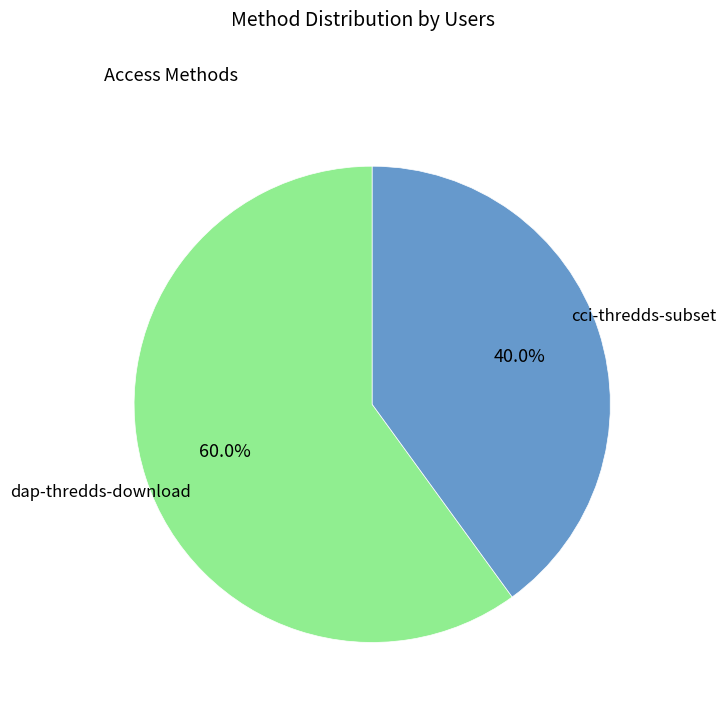

Is it true that cci-thredds-subset is 40% of the pie?

True